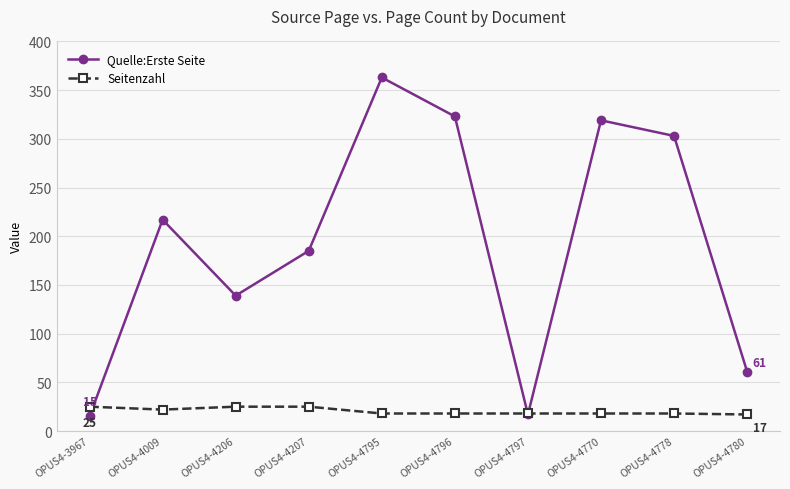

What is the maximum value shown in the chart?

363